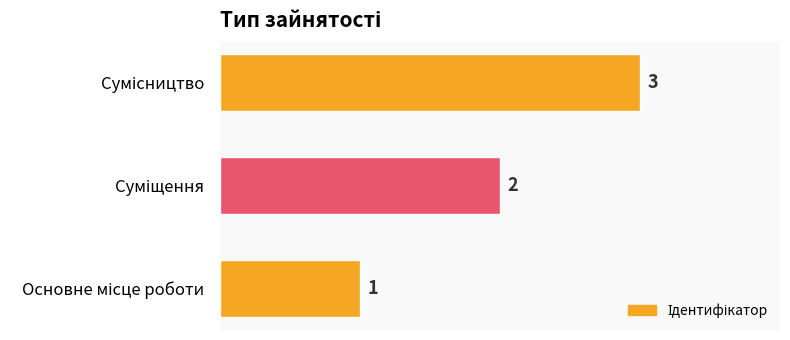

What is the maximum value shown in the chart?

3